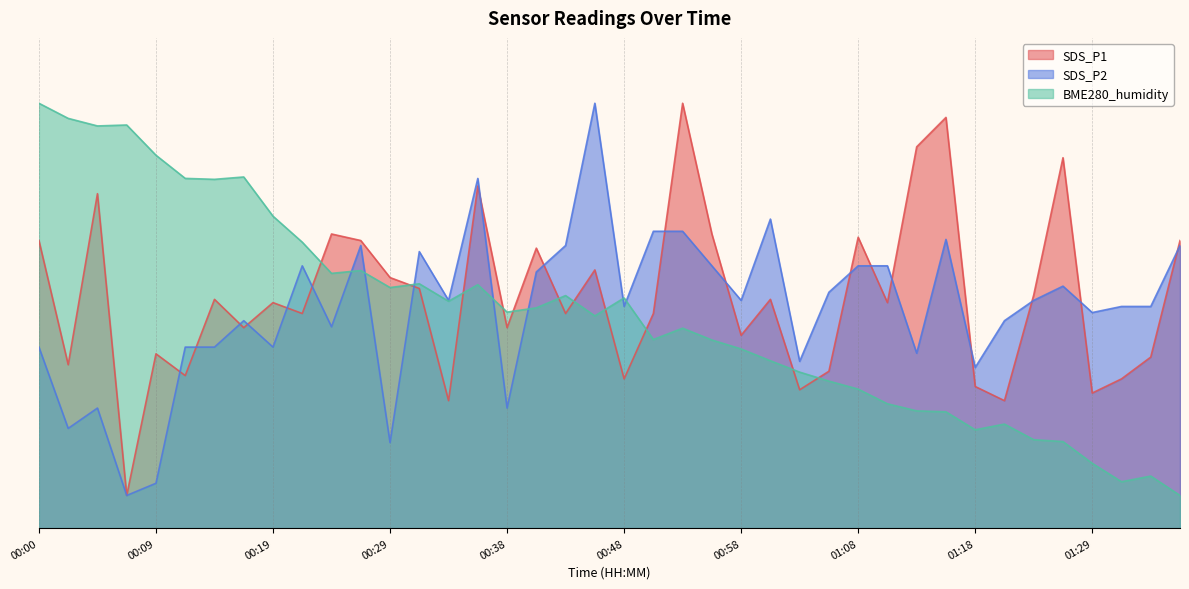

True or false: BME280_humidity has more than 2 interior local peaks.

True